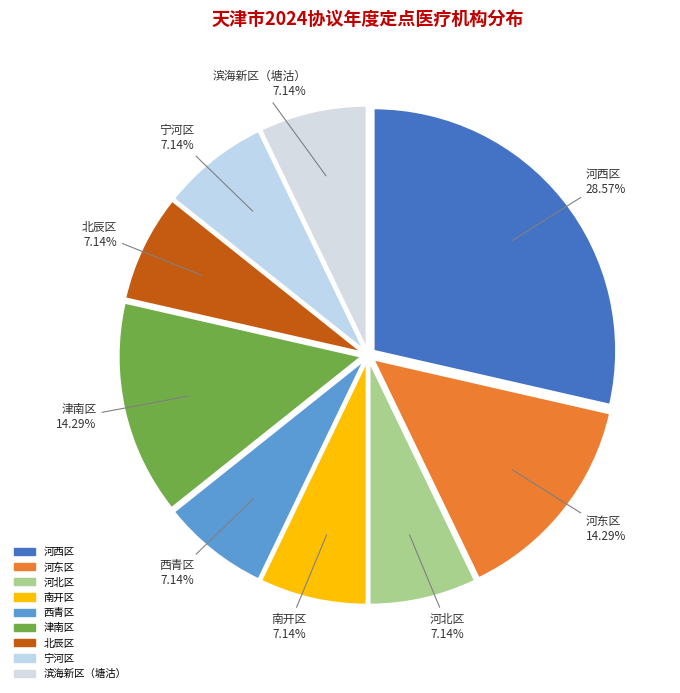

How many segments does this pie chart have?

9